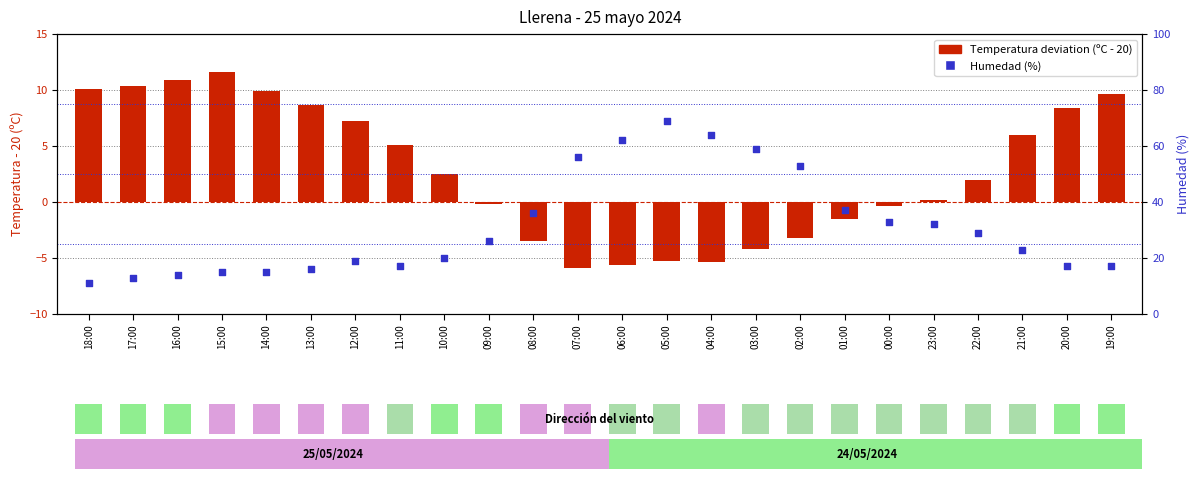

Which series reaches the maximum Y coordinate?

Humedad (%)